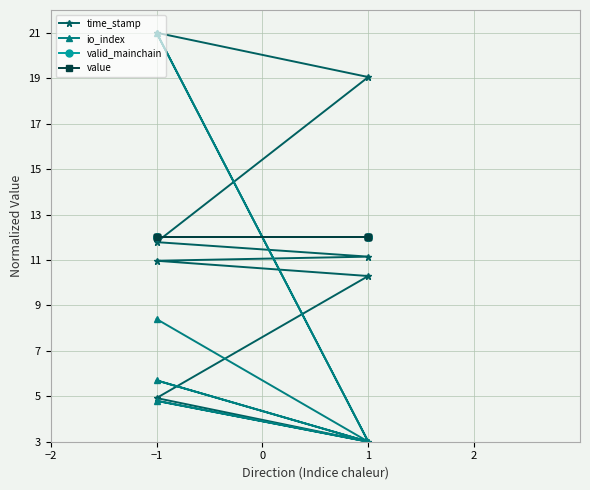

After their last crossing, which series has the higher values: time_stamp or io_index?

io_index